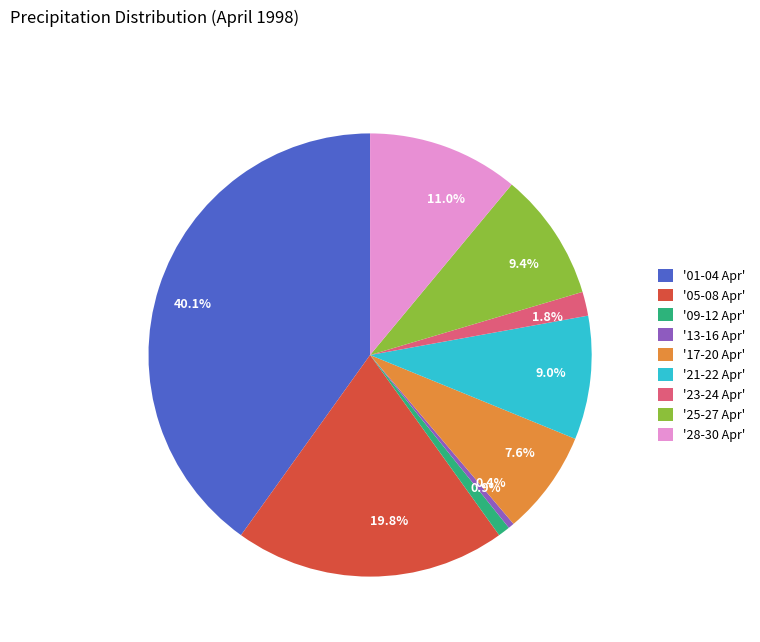

What portion of the pie excludes 19.8%?

80.2%